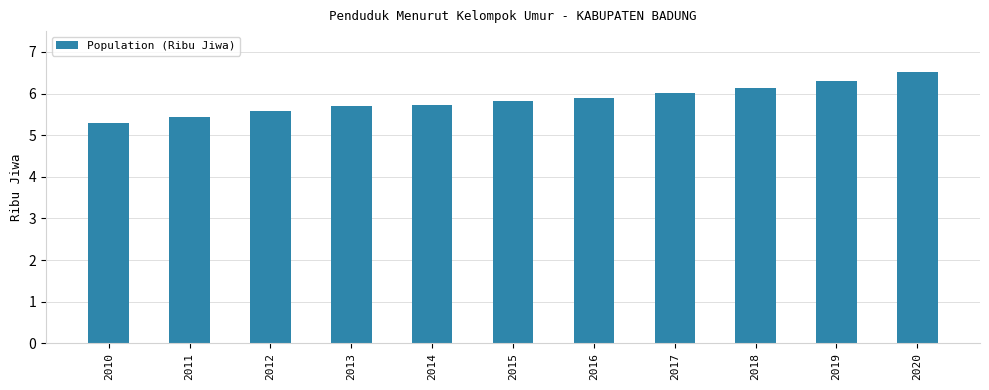

The value at 2013 is 5.7. True or false?

True